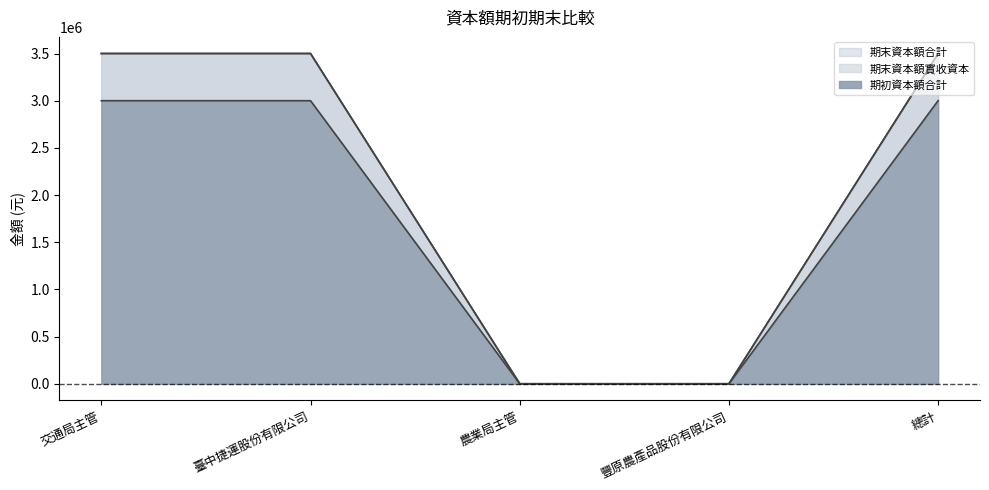

What is the label of the 3rd point from the left?

農業局主管